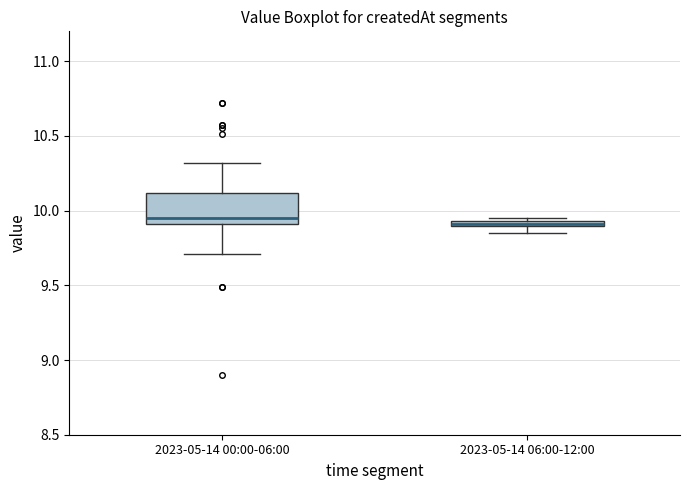

Where does the median line of the box for 2023-05-14 00:00-06:00 sit on the y-axis? The values are not printed on the chart, so give them approximately, as read against the axis.

9.95